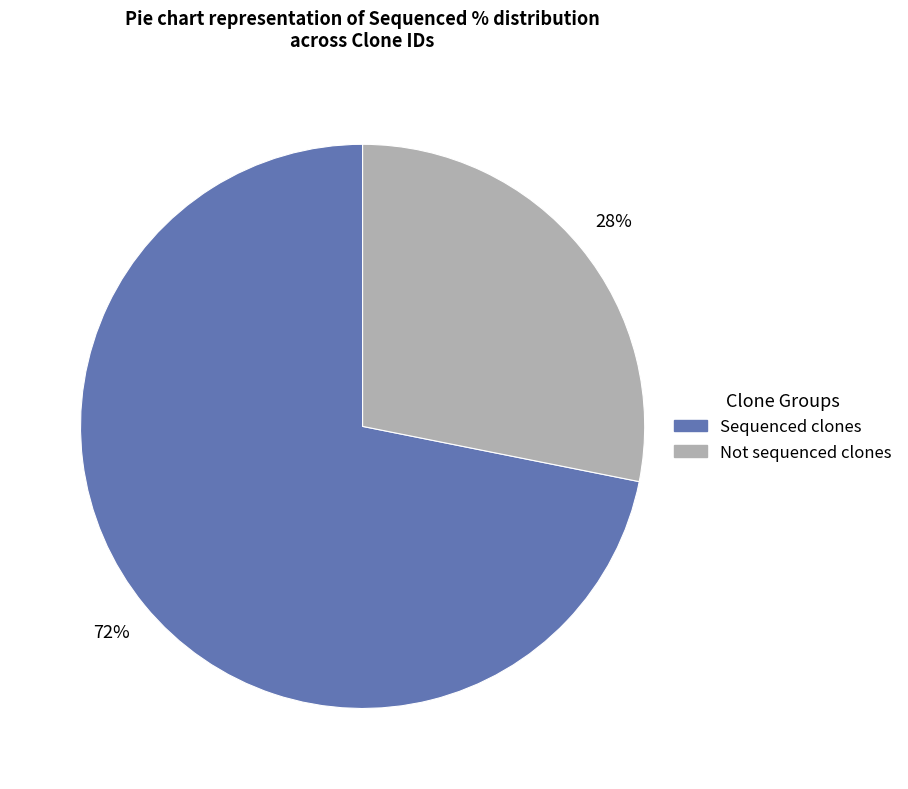

To the nearest percent, what is the difference between the largest and smallest slice percentages?

44%